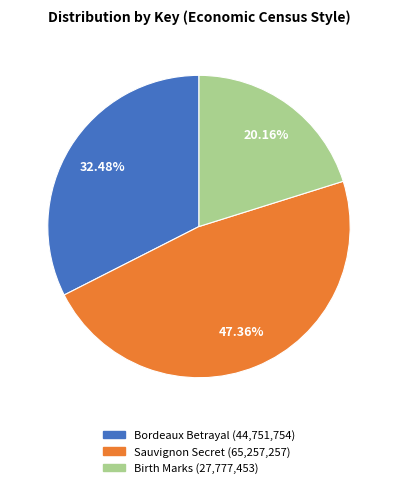

How much of the chart is everything except Birth Marks?

79.8%